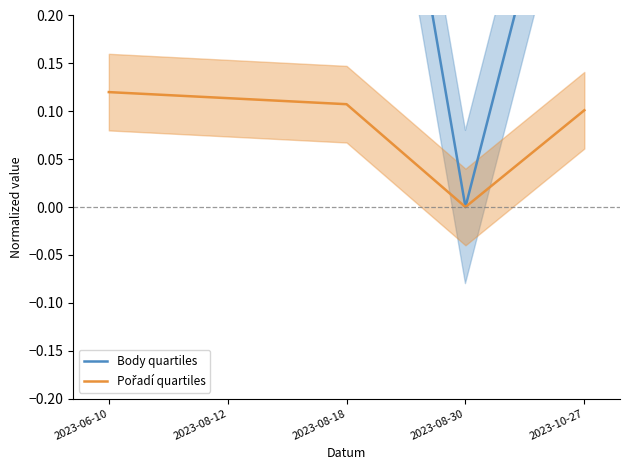

Which category has the highest value in the Body quartiles series?

2023-06-10